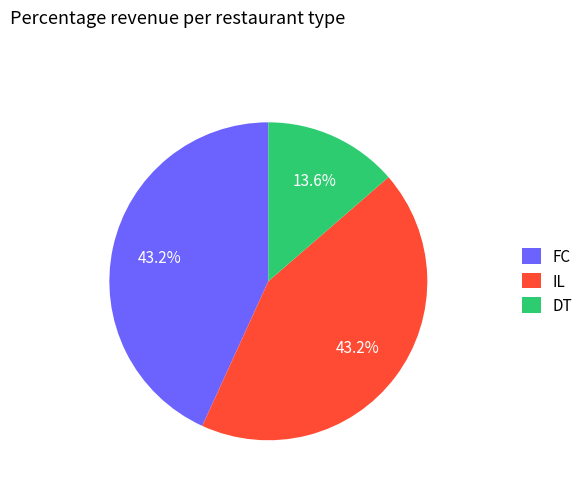

Which category has the smallest portion of the pie?

DT